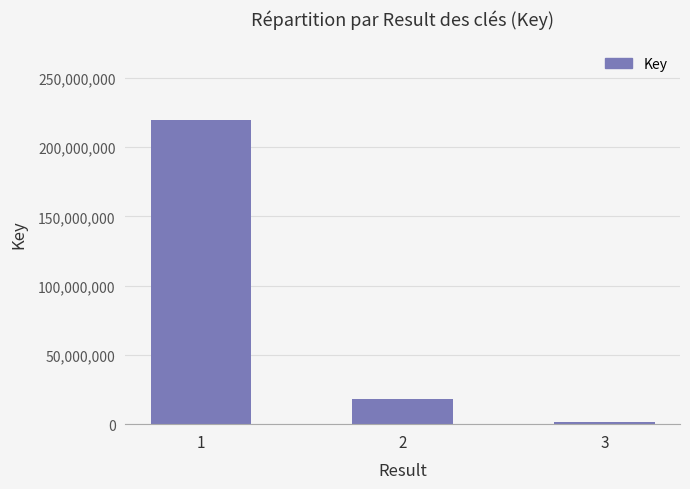

The value at 1 is 219478898. True or false?

True